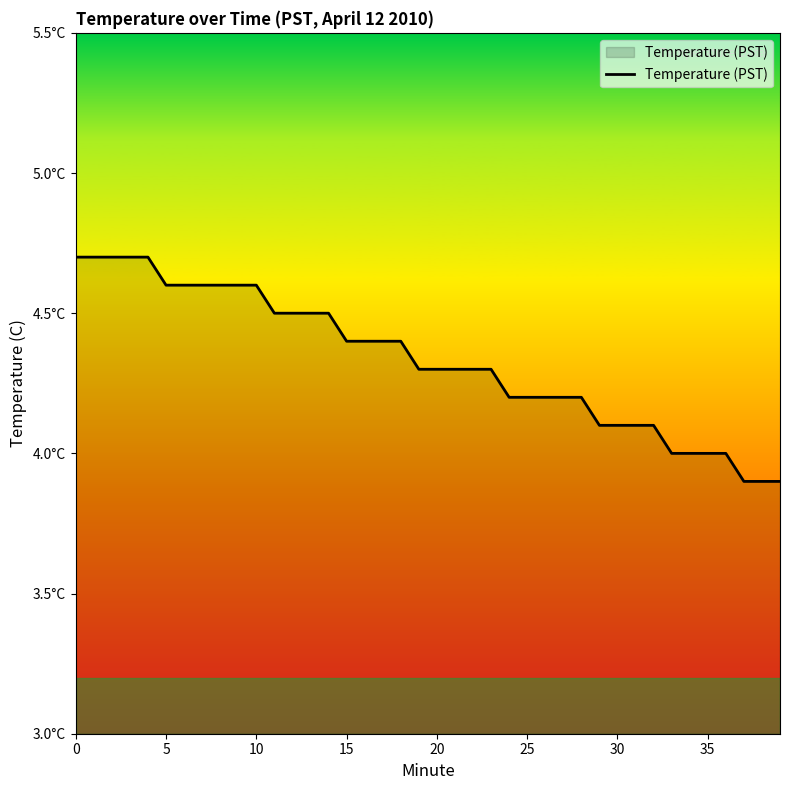

Does the chart display data point markers on the line(s)?

No